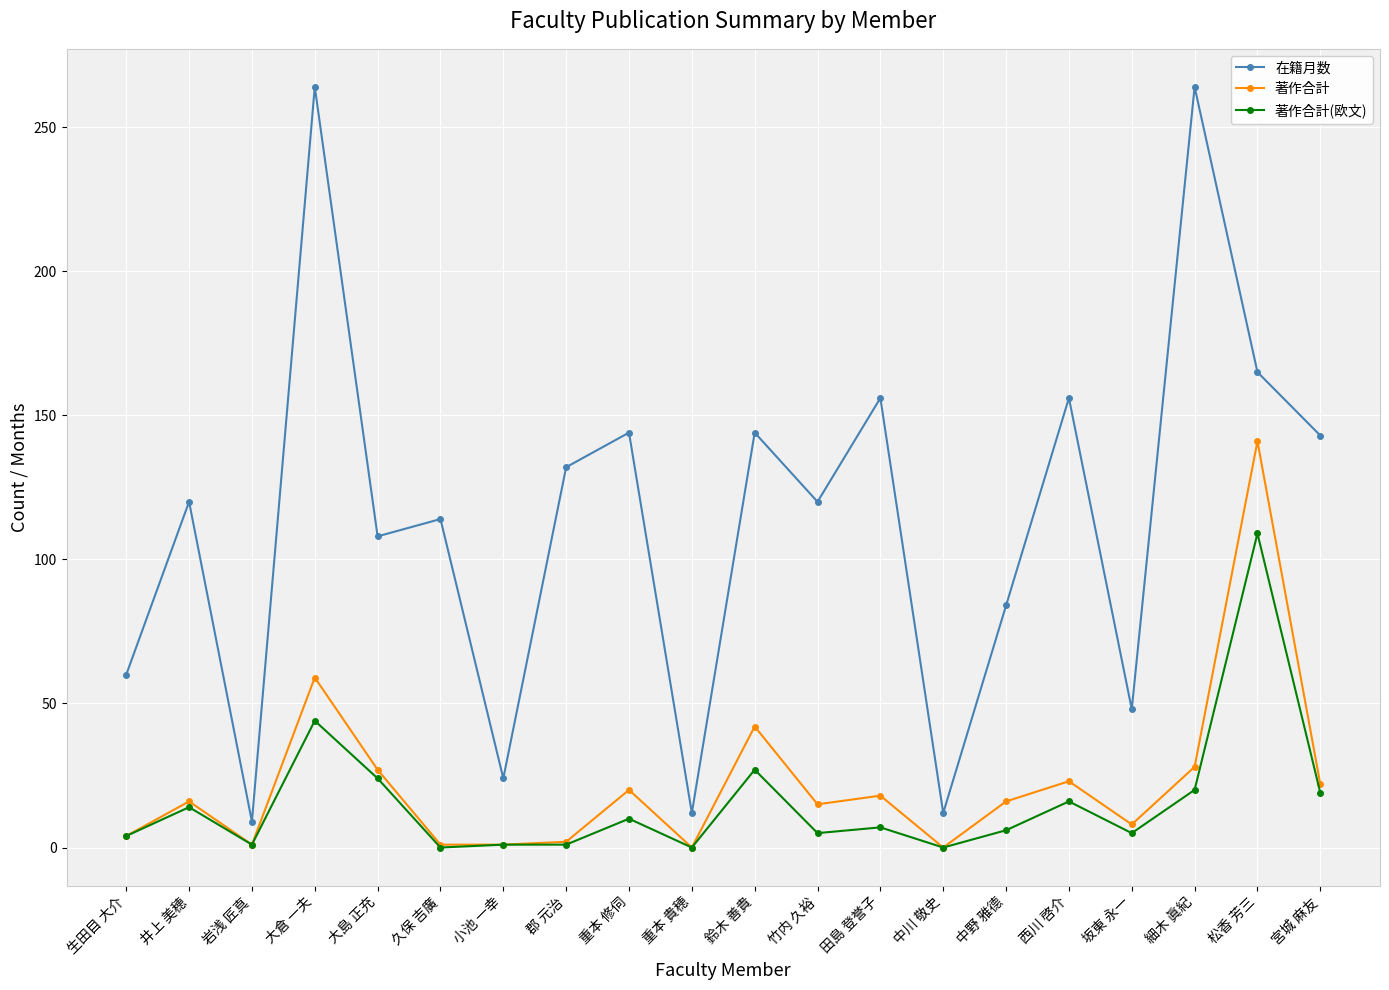

What is the value of the 在籍月数 point at the 16th from the left?

156